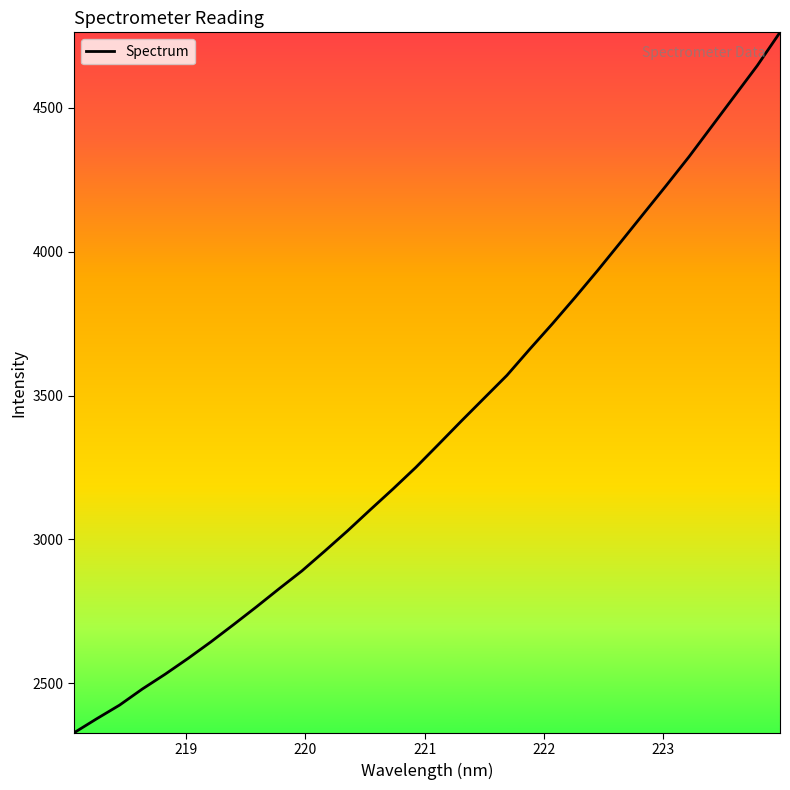

What is the smallest value displayed?

2327.8